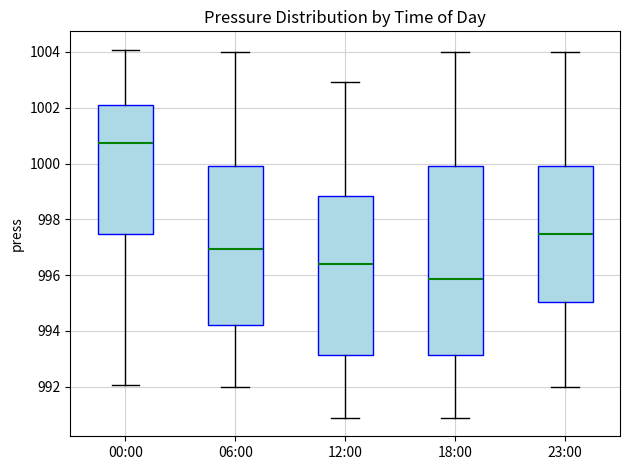

Which box's median line is the lowest?

18:00